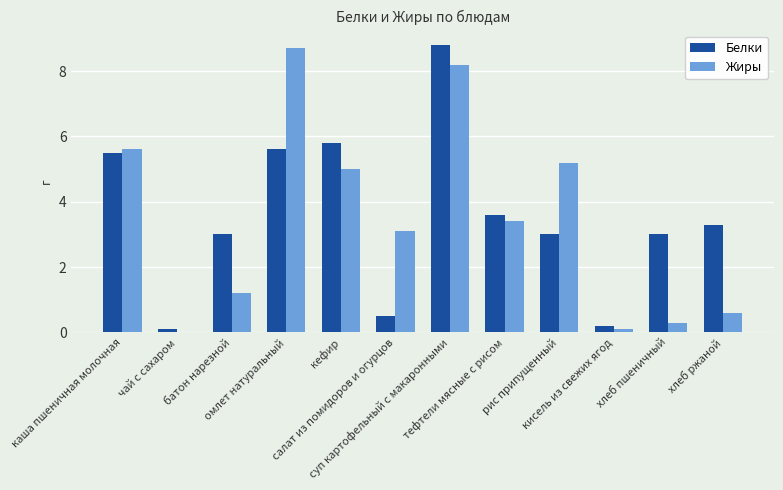

At which category is the sum across all series the highest?

суп картофельный с макаронными